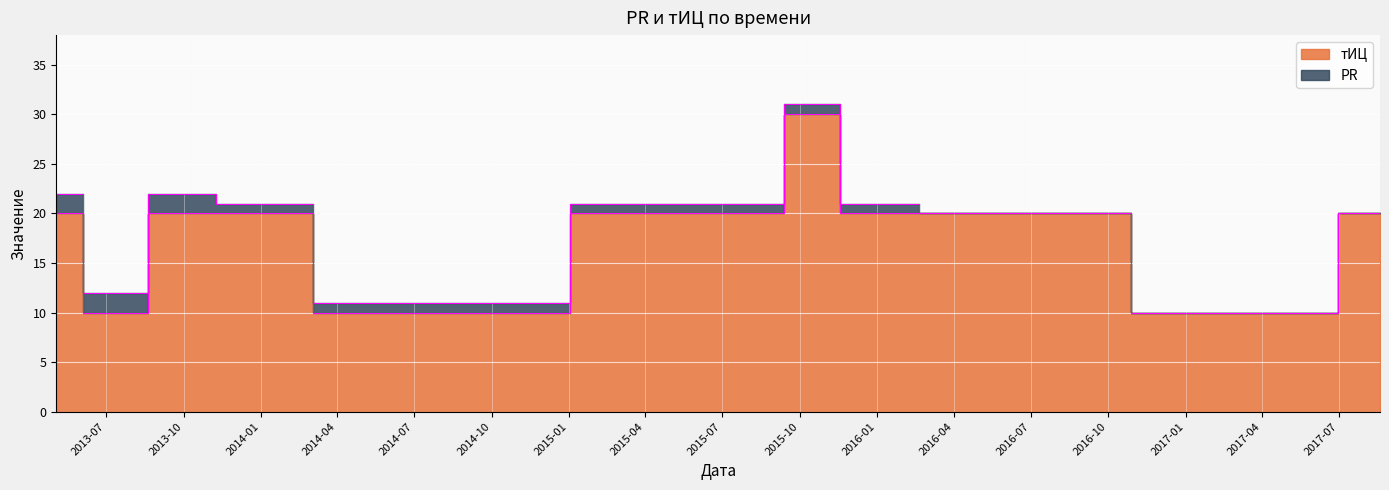

What is the value of the 7th point from the left?

30